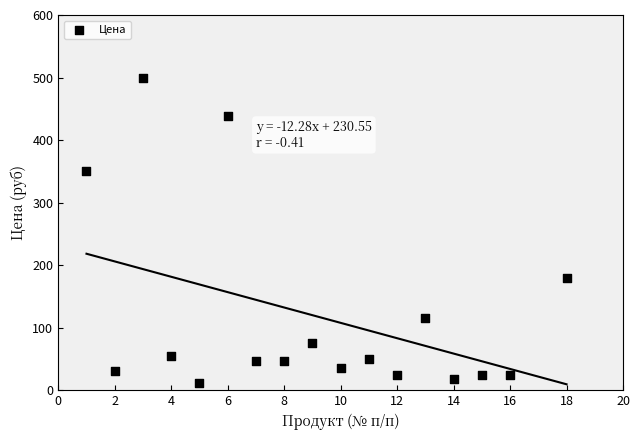

What Y value in the scatter plot is closest to 256?

180.0